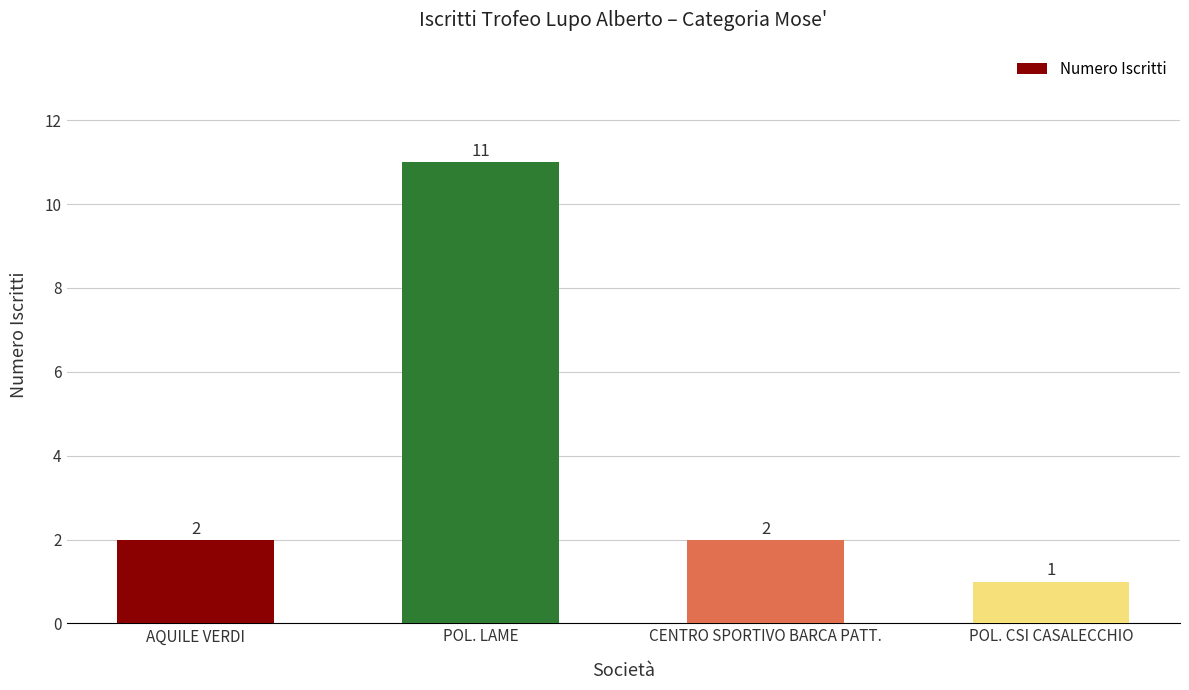

What is the maximum value shown in the chart?

11